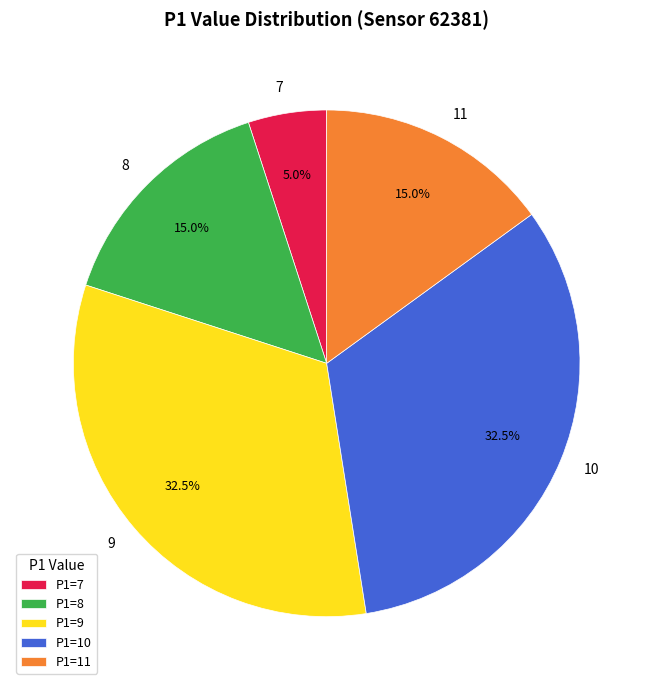

Do 8 and 11 together represent more than half of the pie?

No